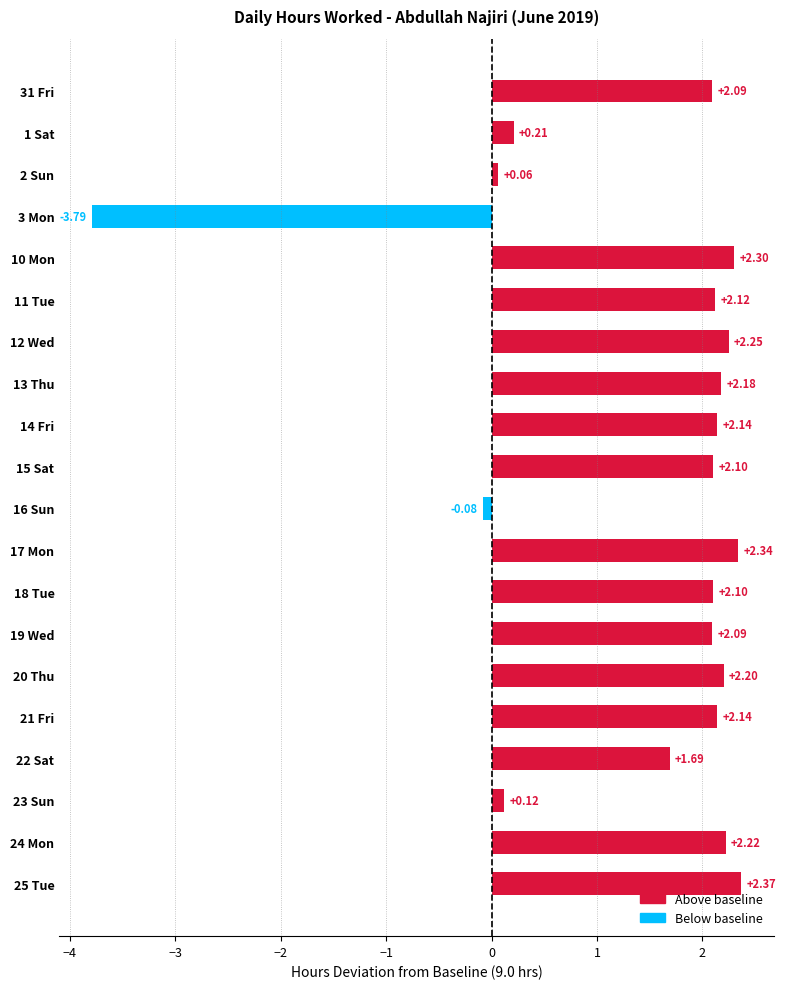

What is the change in value from 19 Wed to 23 Sun?

-2.0